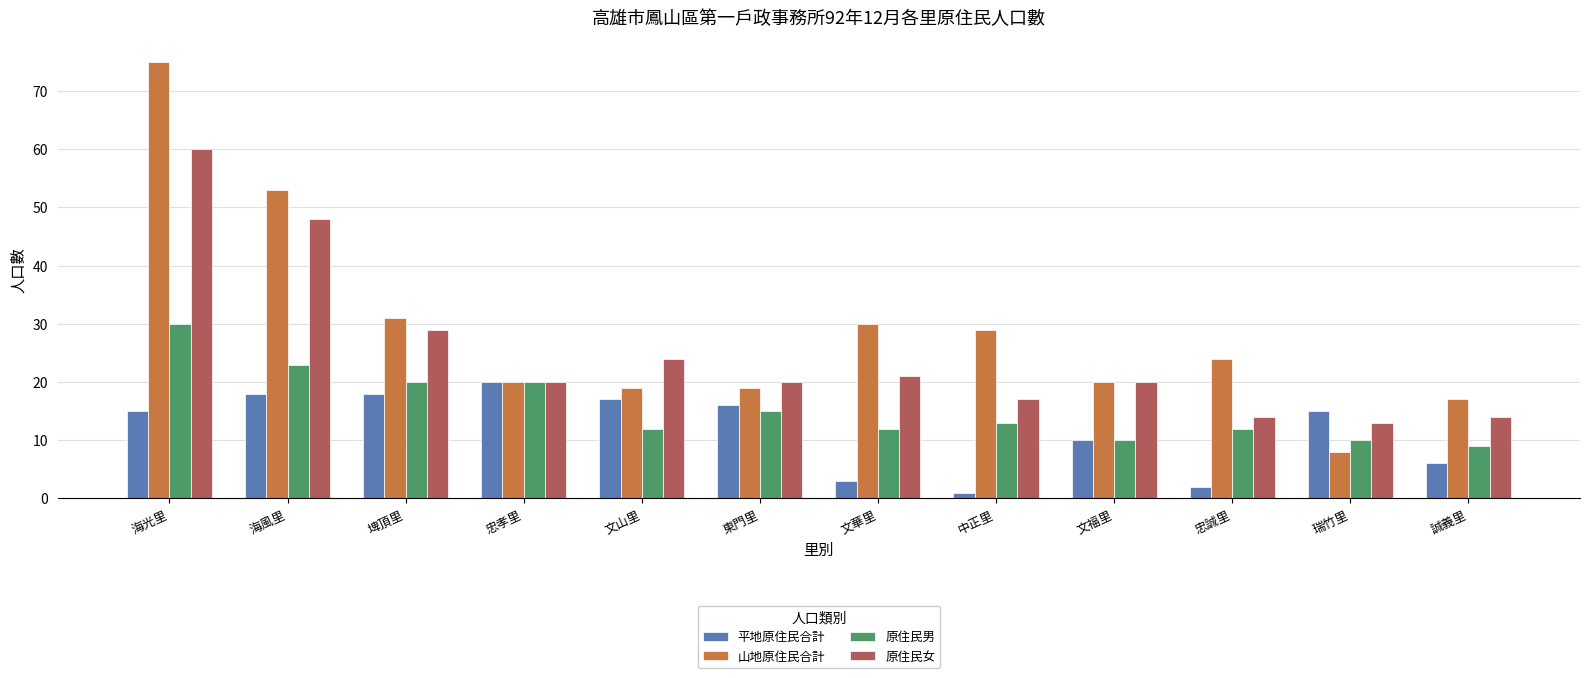

List the series in order of their overall mean, highest first.

山地原住民合計, 原住民女, 原住民男, 平地原住民合計